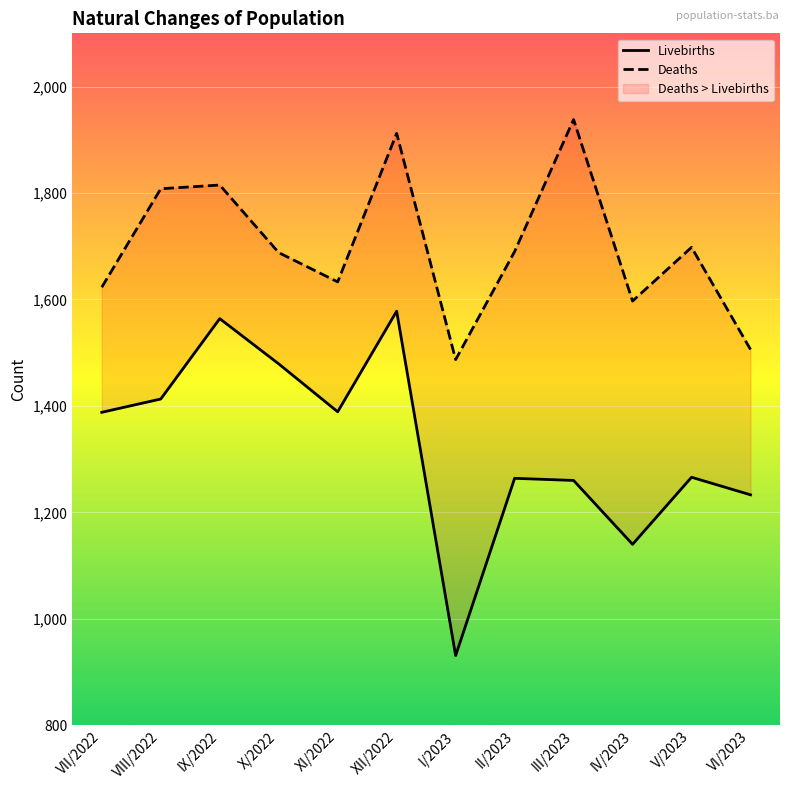

At IX/2022, list the series in order from largest to smallest.

Deaths, Livebirths